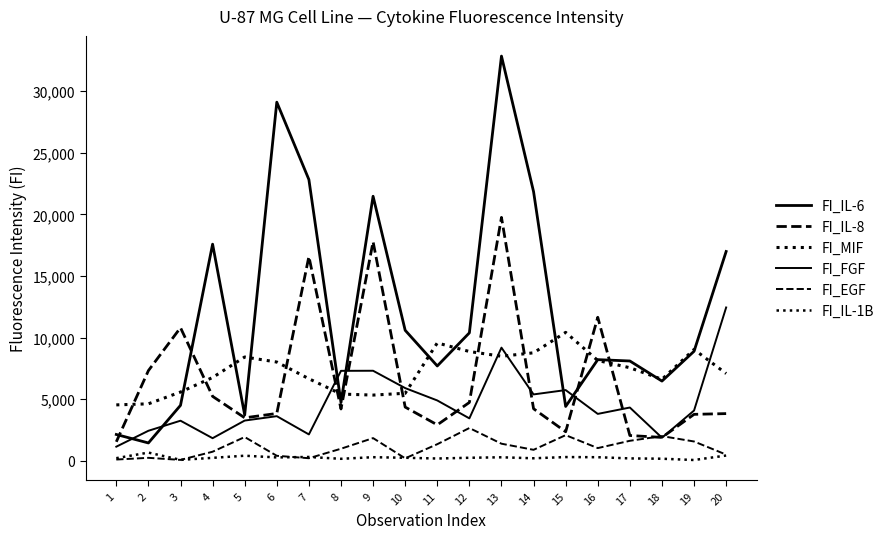

Does the chart have visible grid lines?

No